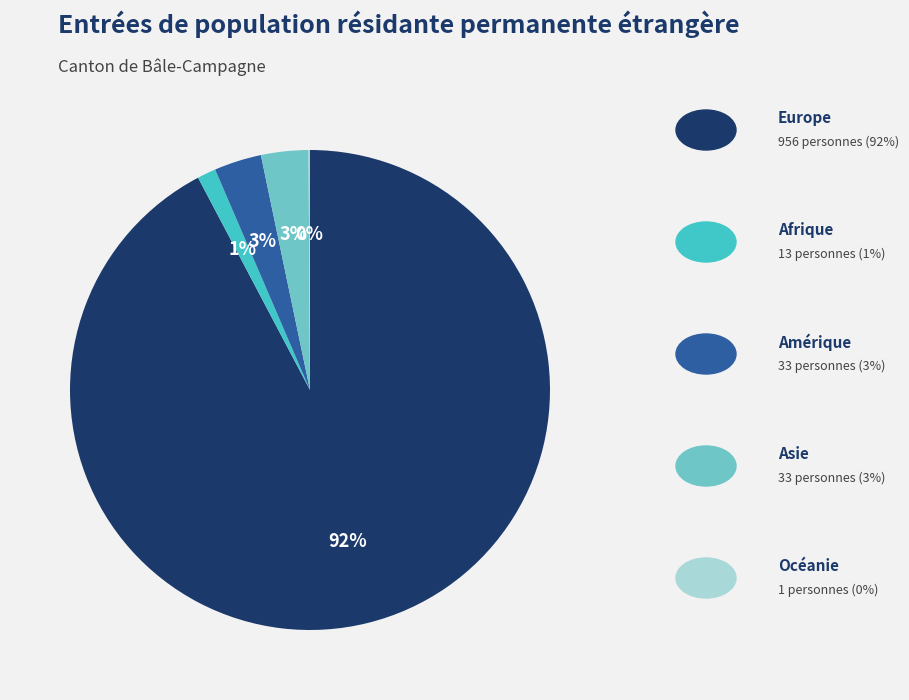

Is there a majority slice in this chart?

Yes